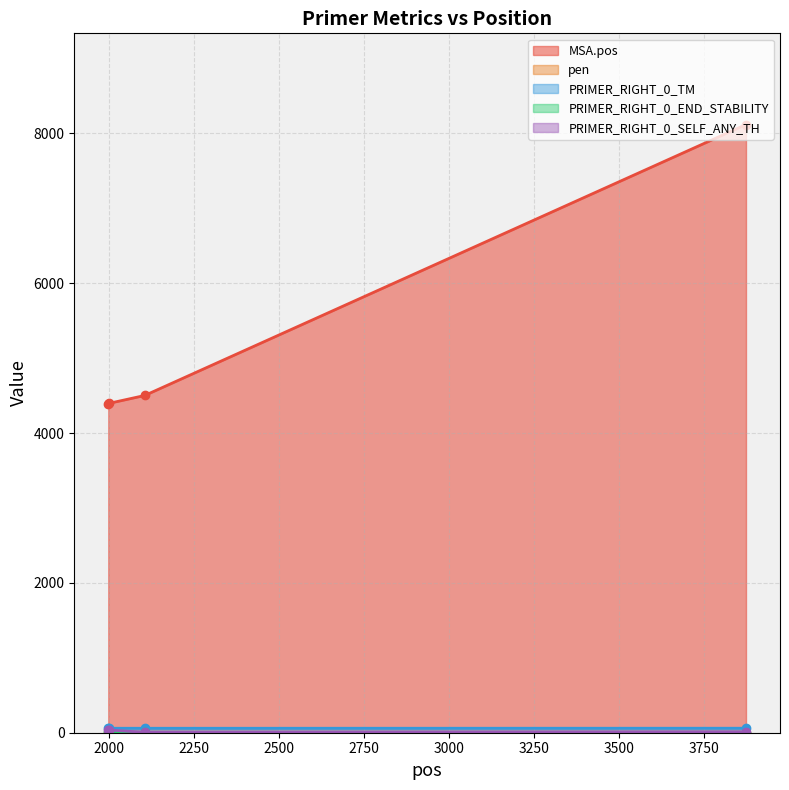

What is the sum of all PRIMER_RIGHT_0_TM values?

240.0